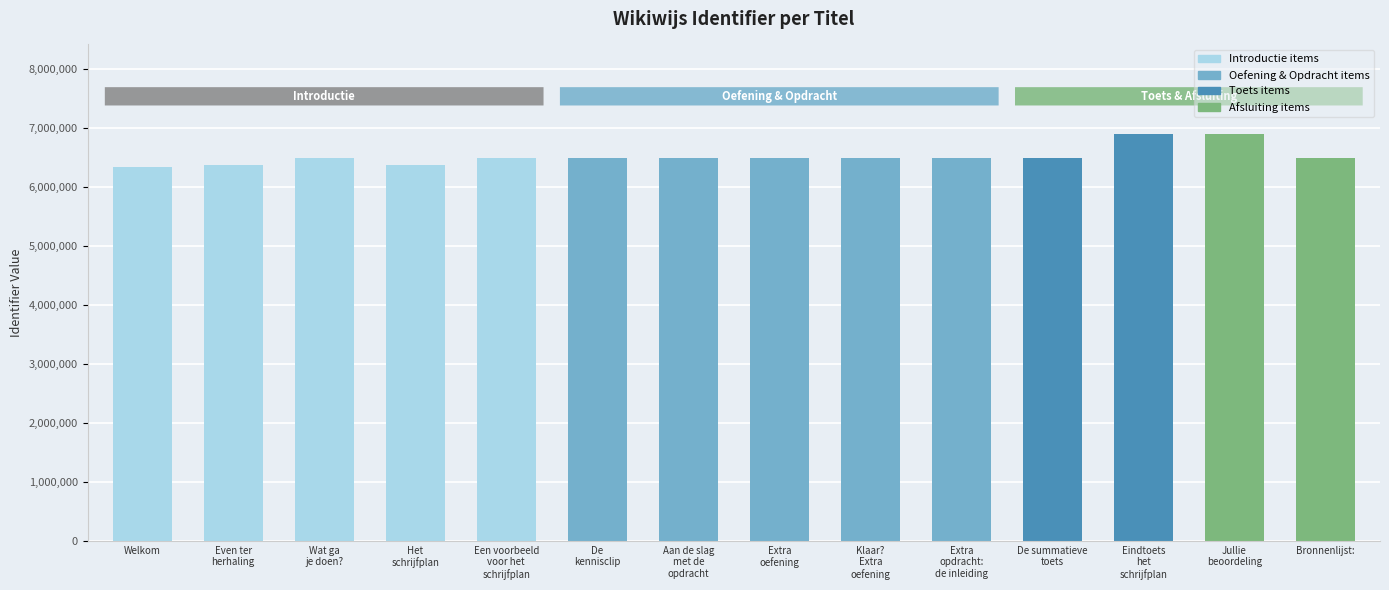

What is the change in value from Even ter
herhaling to Extra
opdracht:
de inleiding?

+114540